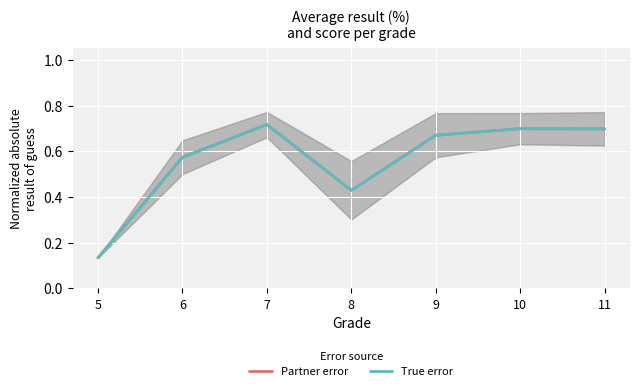

True or false: True error and Partner error intersect in this chart.

False